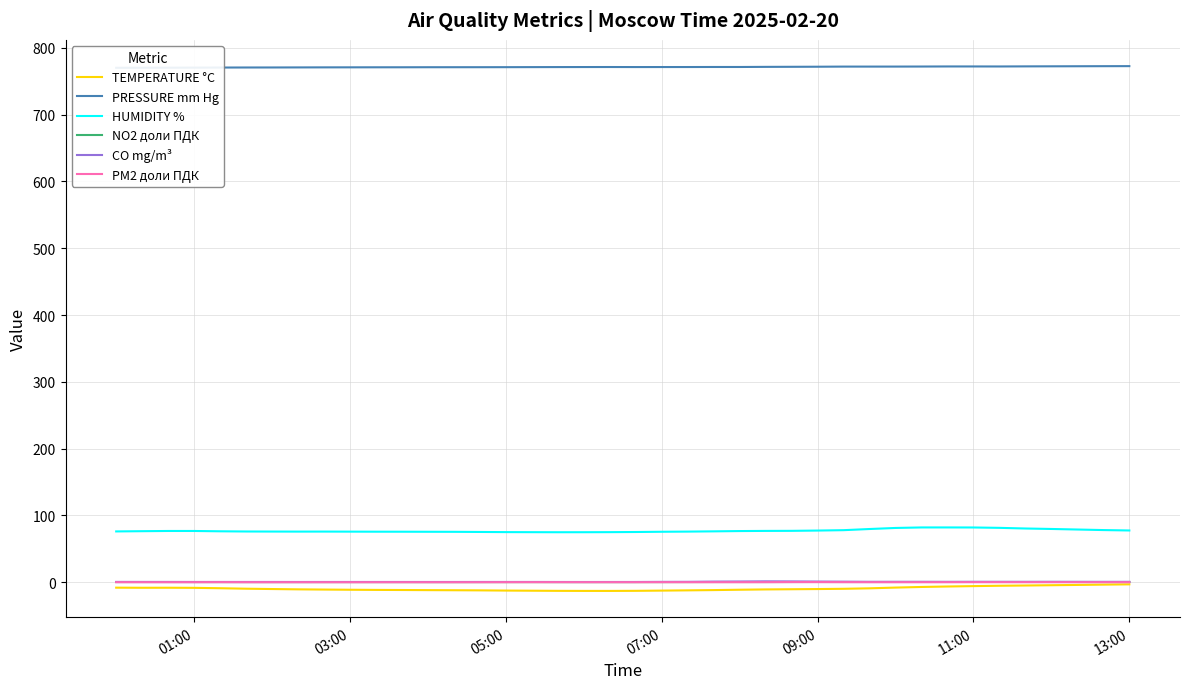

Reading right to left, extract all data points from this chart.

TEMPERATURE °C: -3.1	-3.5	-4.0	-4.4	-4.8	-5.2	-5.7	-6.3	-7.0	-8.0	-9.0	-9.8	-10.1	-10.4	-10.7	-11.2	-11.7	-12.1	-12.5	-12.8	-12.9	-12.9	-12.8	-12.6	-12.4	-12.1	-11.9	-11.8	-11.6	-11.4	-11.2	-10.9	-10.6	-10.1	-9.6	-8.9	-8.3	-8.2	-8.2	-8.1
PRESSURE mm Hg: 772.5	772.4	772.3	772.2	772.1	772.0	772.0	772.0	771.9	771.8	771.8	771.8	771.6	771.5	771.4	771.2	771.2	771.1	771.1	771.1	771.1	771.1	771.1	771.0	770.9	770.9	770.8	770.8	770.8	770.7	770.7	770.6	770.5	770.5	770.4	770.4	770.2	770.1	770.1	770.0
HUMIDITY %: 77.5	78.1	78.9	79.8	80.5	81.4	82.0	82.1	82.0	81.3	79.7	78.0	77.4	77.0	76.9	76.6	76.2	75.8	75.6	75.2	75.0	74.9	74.9	75.0	75.1	75.3	75.5	75.6	75.7	75.7	75.8	75.9	75.8	75.9	76.0	76.3	76.8	76.8	76.5	76.1
NO2 доли ПДК: 0.4	0.4	0.4	0.4	0.4	0.4	0.4	0.4	0.4	0.4	0.4	0.4	0.4	0.4	0.3	0.4	0.4	0.3	0.3	0.2	0.2	0.2	0.3	0.3	0.3	0.3	0.2	0.3	0.3	0.3	0.3	0.3	0.3	0.3	0.3	0.3	0.3	0.4	0.4	0.4
CO mg/m³: 0.6	0.6	0.6	0.7	0.6	0.6	0.7	0.6	0.6	0.6	0.6	0.9	1.0	1.3	1.4	1.1	1.0	0.7	0.6	0.4	0.4	0.4	0.4	0.5	0.4	0.4	0.4	0.4	0.4	0.4	0.4	0.4	0.4	0.4	0.4	0.5	0.4	0.5	0.5	0.5
PM2 доли ПДК: 0.1	0.1	0.1	0.1	0.1	0.1	0.1	0.1	0.1	0.1	0.1	0.2	0.3	0.3	0.1	0.1	0.1	0.1	0.1	0.1	0.1	0.1	0.1	0.1	0.1	0.1	0.1	0.1	0.1	0.1	0.1	0.1	0.1	0.1	0.1	0.1	0.1	0.1	0.1	0.1